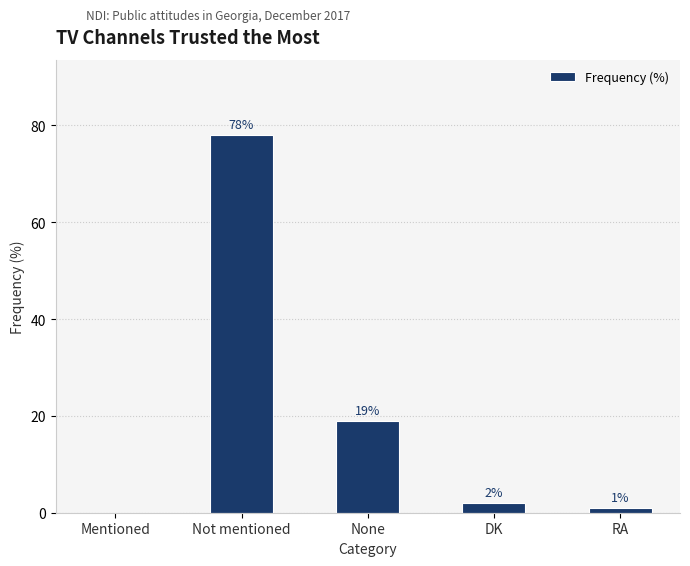

At which label is the value closest to 39?

None